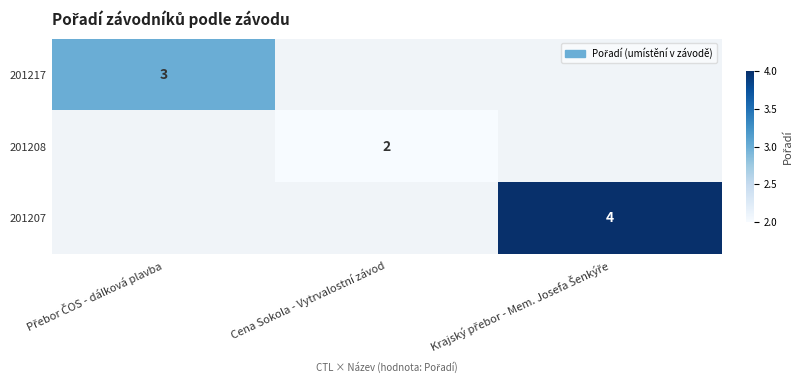

True or false: 201208 has a value of 3 at Cena Sokola - Vytrvalostní závod.

False